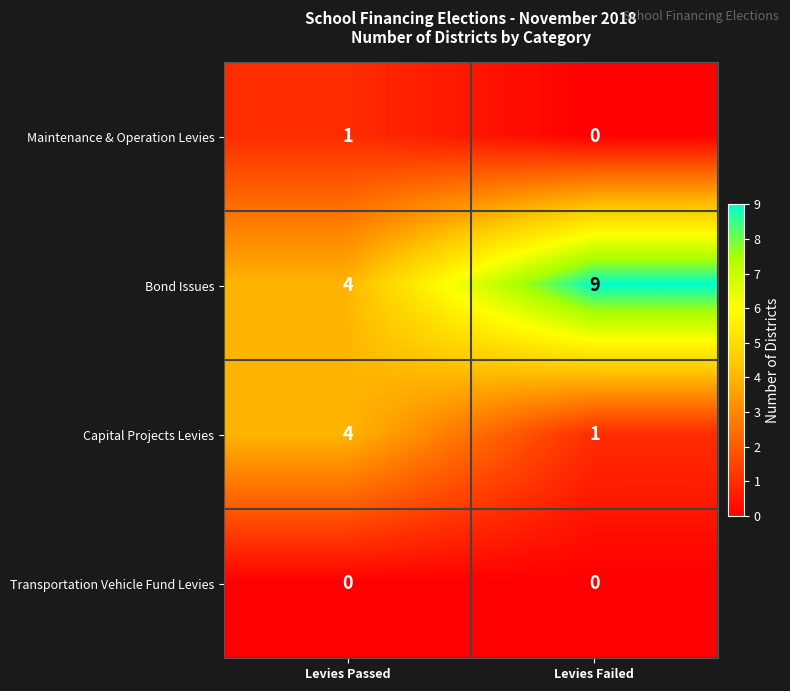

Which series has the largest total across all categories?

Bond Issues